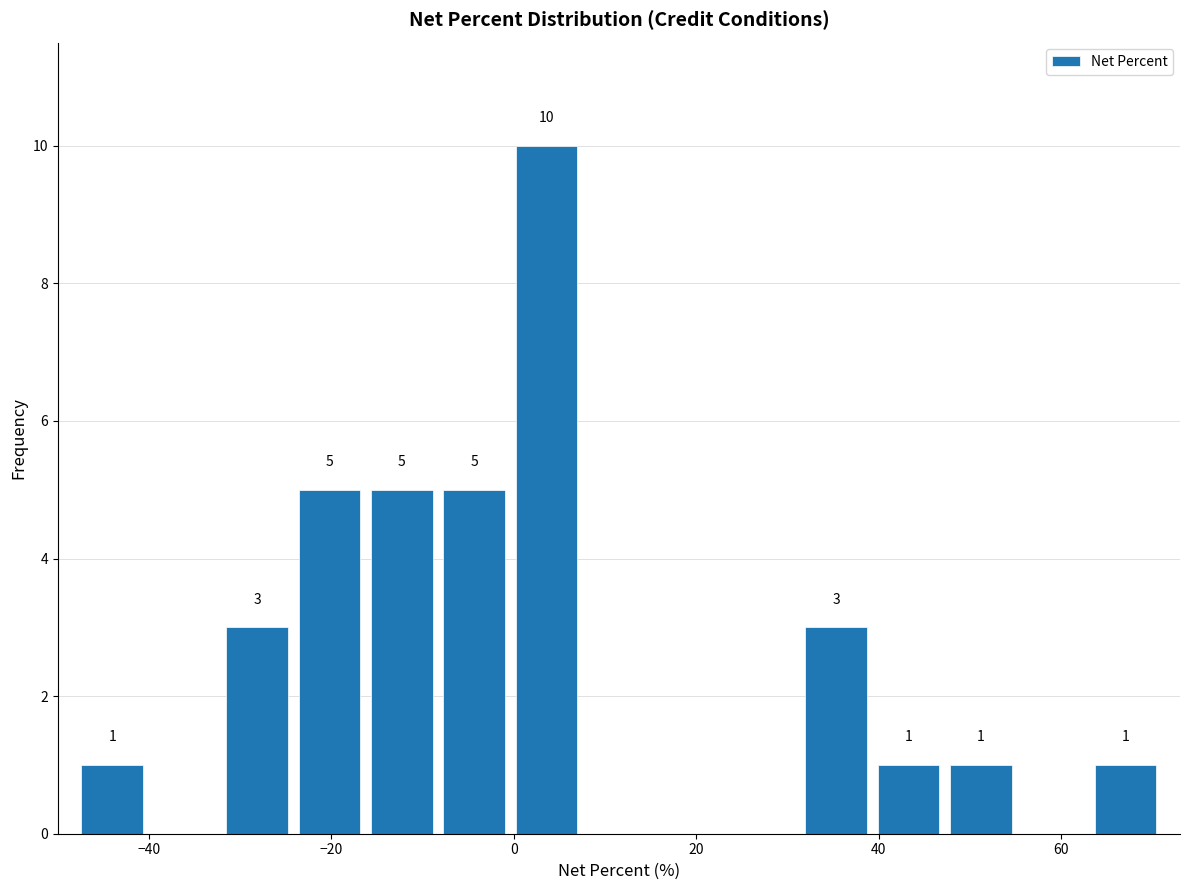

Around what value on the x-axis is the tallest bar? Give the approximate position of its centre, as read against the axis.

4